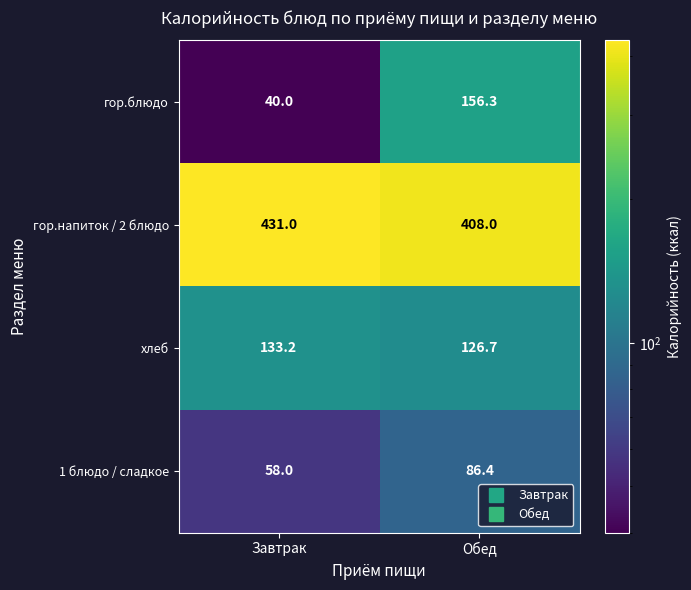

Is the value of гор.напиток / 2 блюдо at Обед greater than the value of хлеб at Завтрак?

Yes